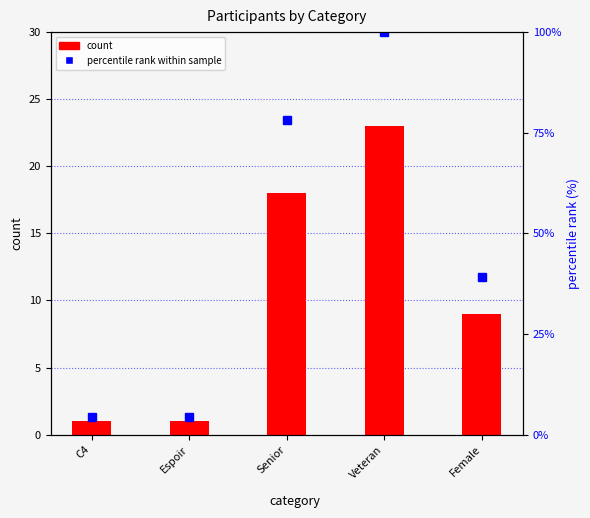

At which label does percentile rank within sample first exceed 39?

Senior